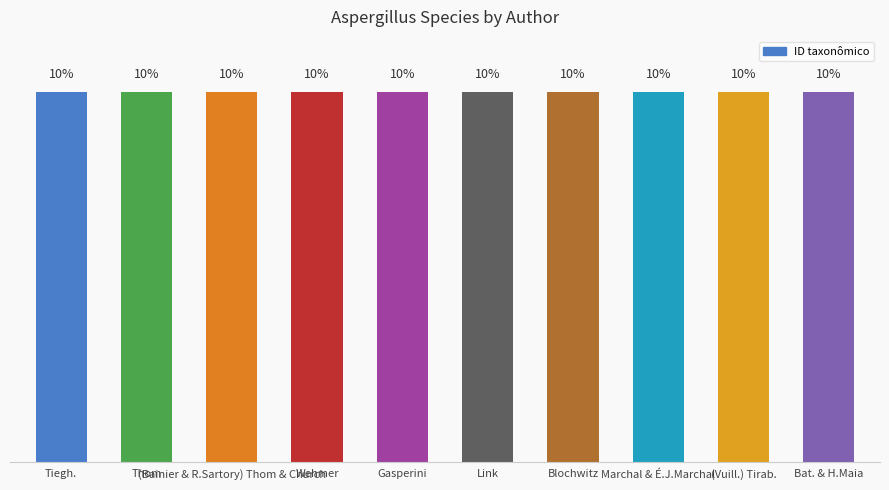

At which category does the chart reach its minimum across all series?

Gasperini